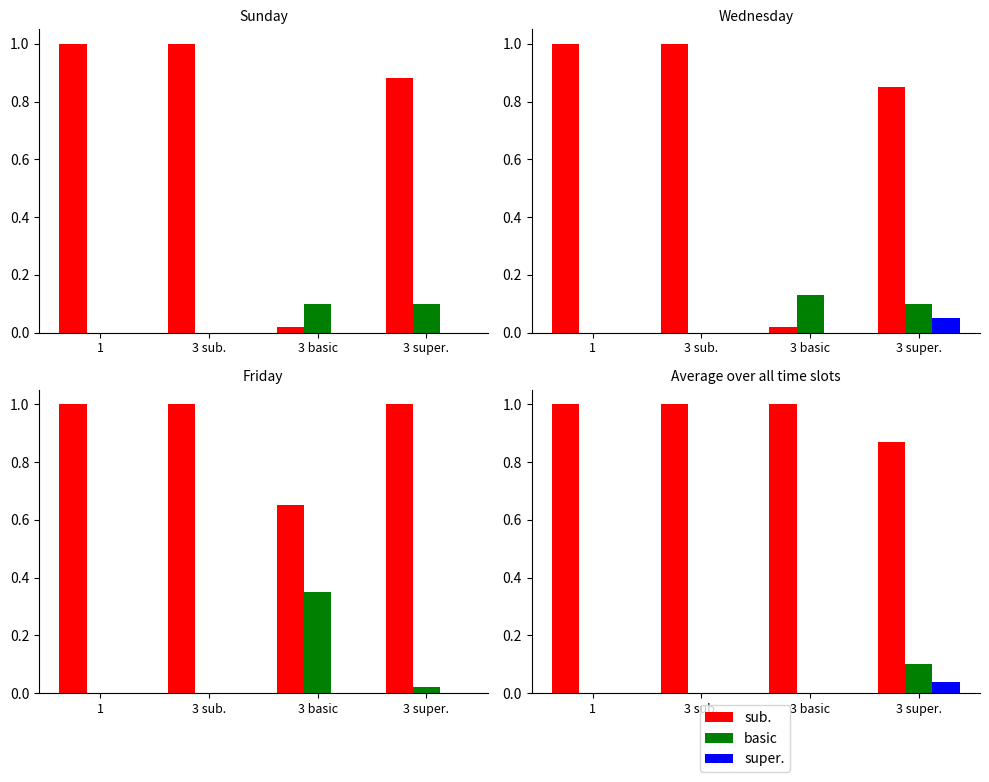

What is the label of the 1st bar from the left?

1